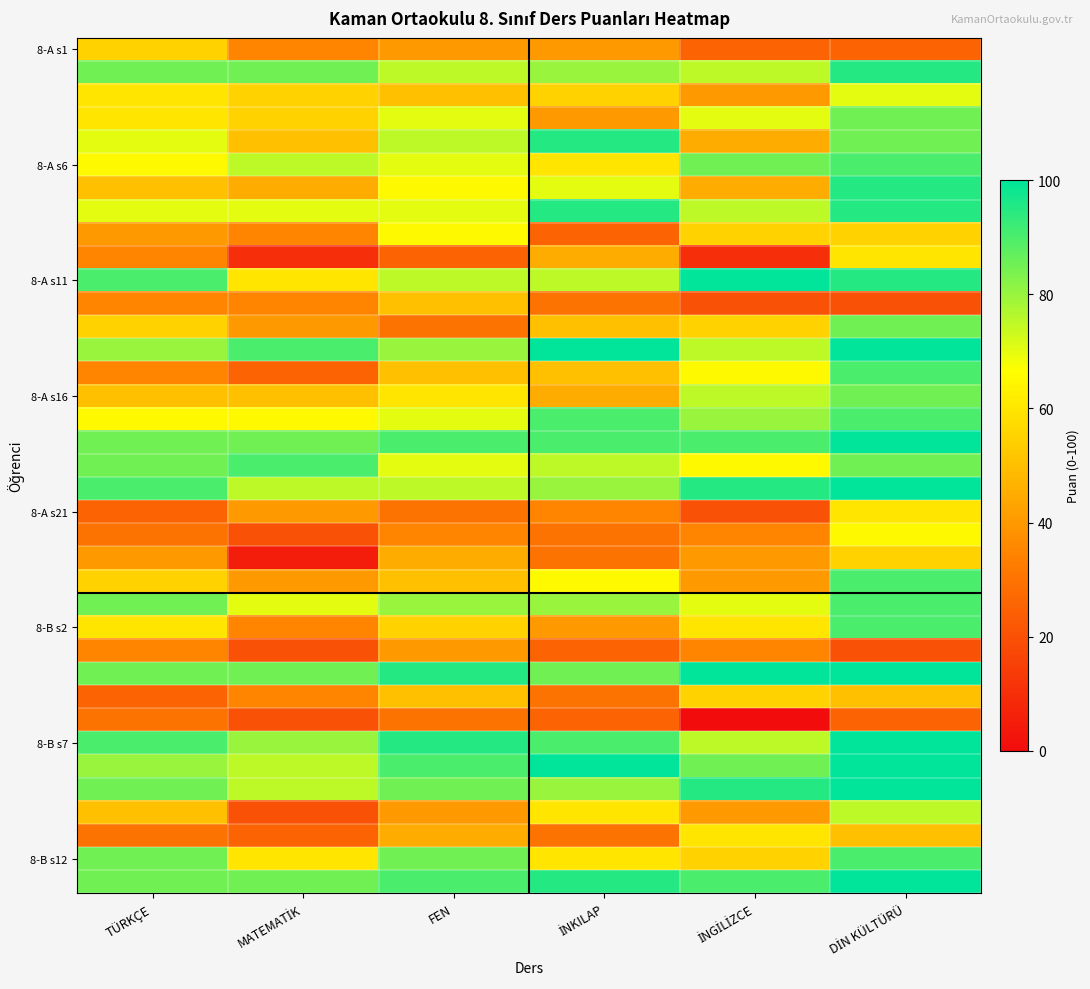

Between TÜRKÇE and İNKILAP, which is larger?

TÜRKÇE